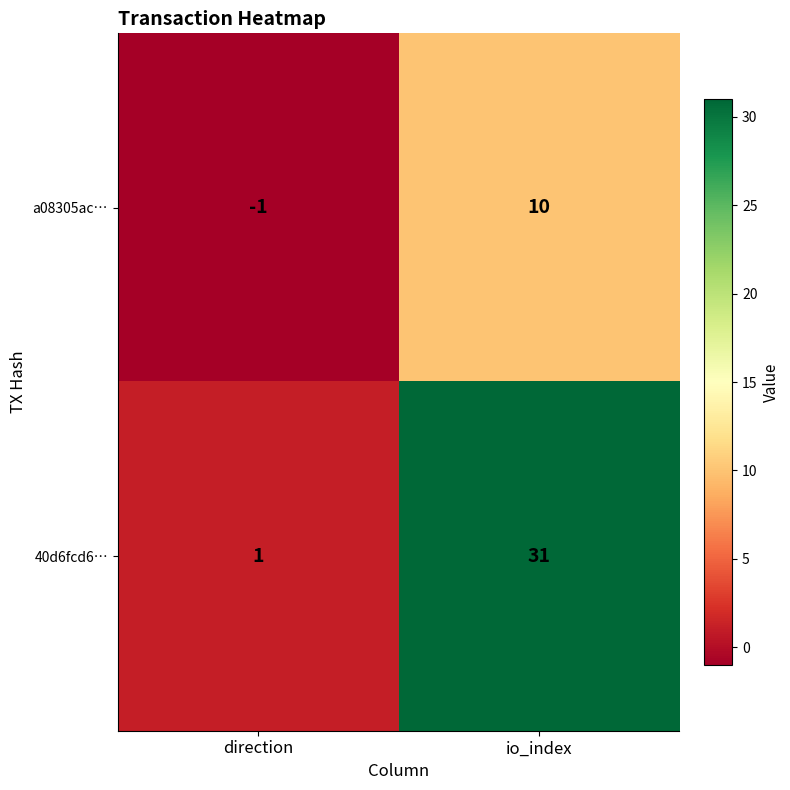

List the series in order of their peak value, highest first.

40d6fcd6…, a08305ac…